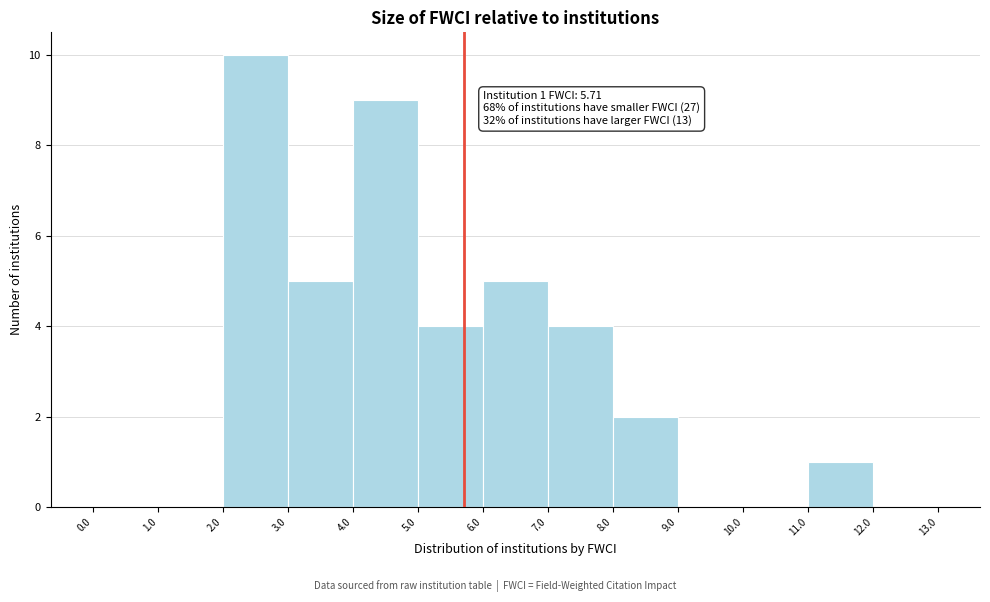

Which range on the x-axis has the tallest bar?

2.0 to 3.0